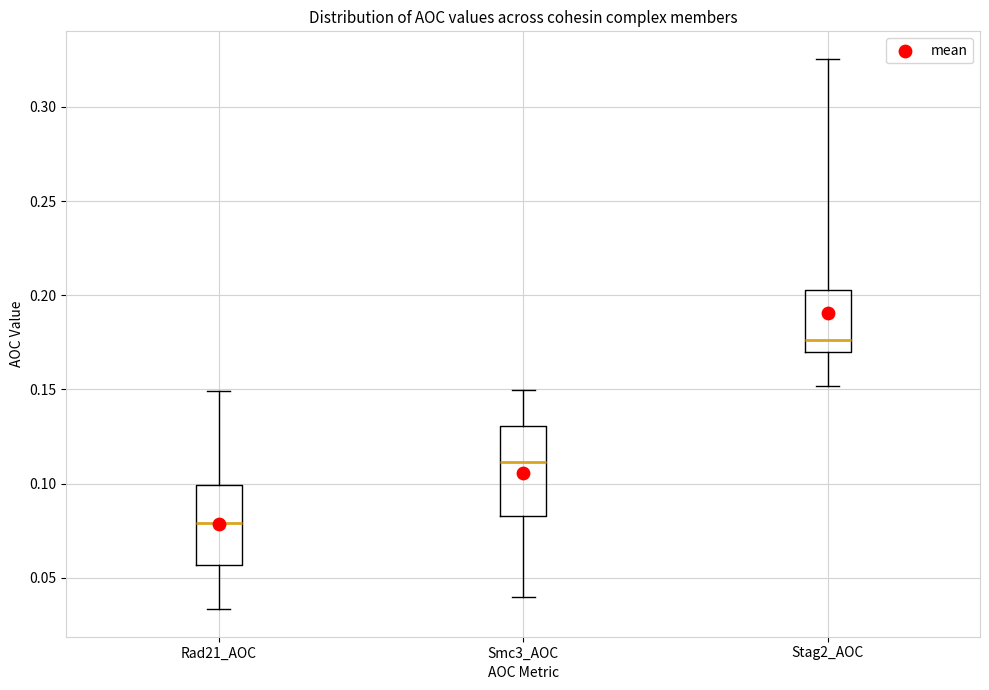

Reading left to right, read every box against the y-axis: the position of its median line, the range the box covers, and the ends of its whiskers. The values are not printed on the chart, so give them approximately, as read against the axis.

Rad21_AOC: median 0.080, box 0.055 to 0.100, whiskers 0.035 to 0.150
Smc3_AOC: median 0.110, box 0.085 to 0.130, whiskers 0.040 to 0.150
Stag2_AOC: median 0.175, box 0.170 to 0.205, whiskers 0.150 to 0.325